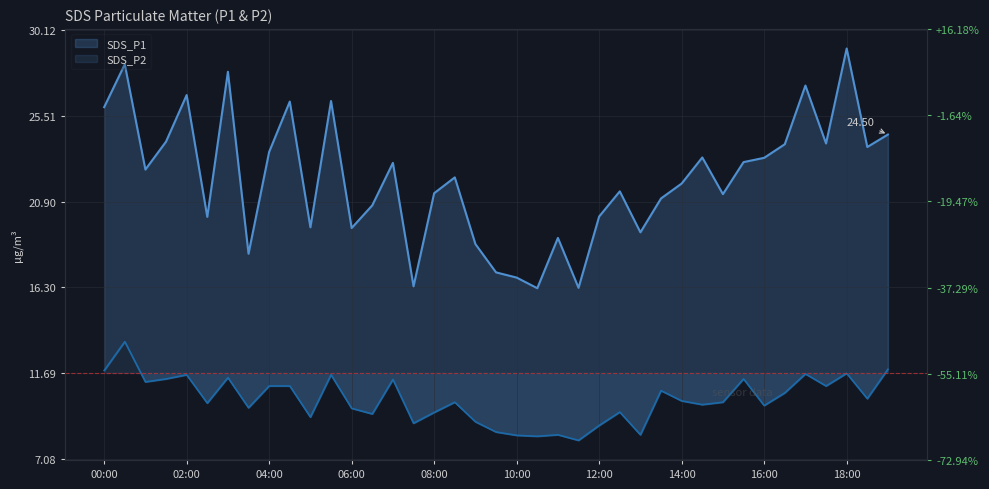

True or false: SDS_P2 and SDS_P1 cross at least once.

False